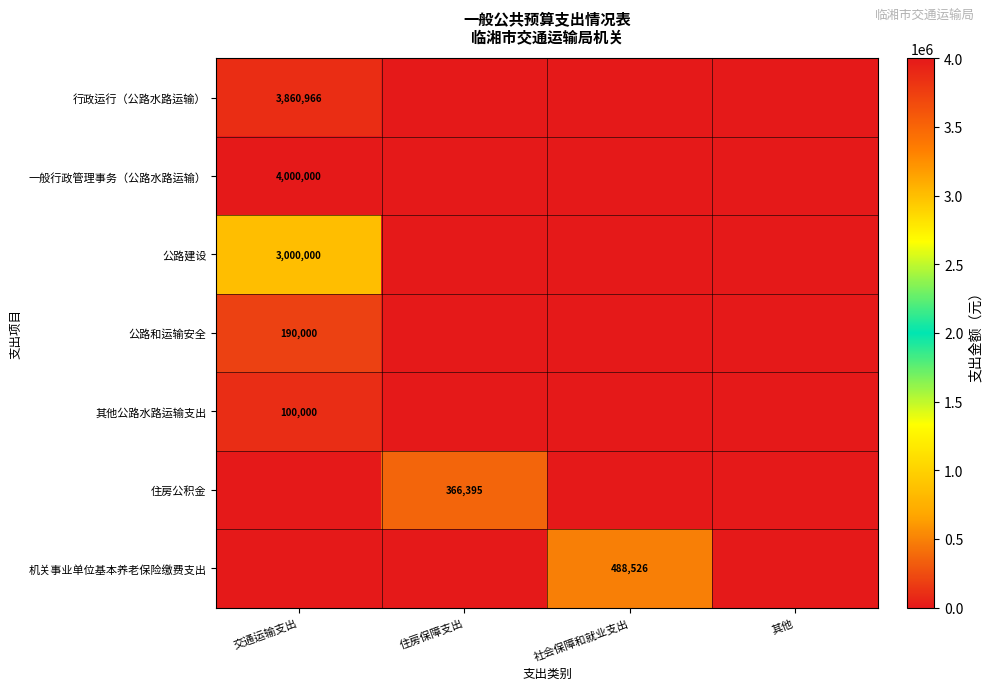

Is it true that 一般行政管理事务（公路水路运输） equals 4000000 at 交通运输支出?

True